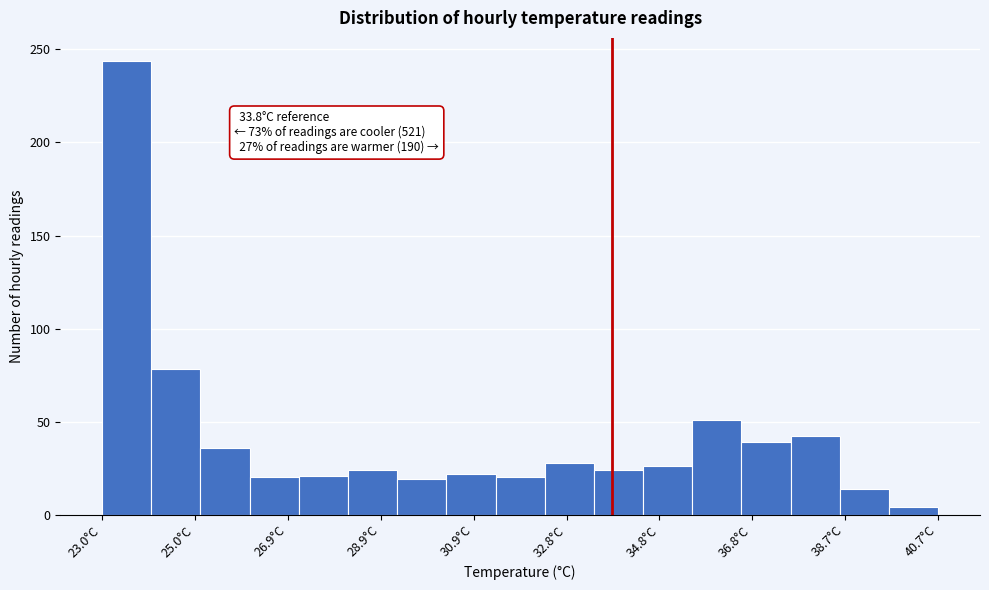

Over which range of the x-axis is the bar tallest?

23.0 to 24.0